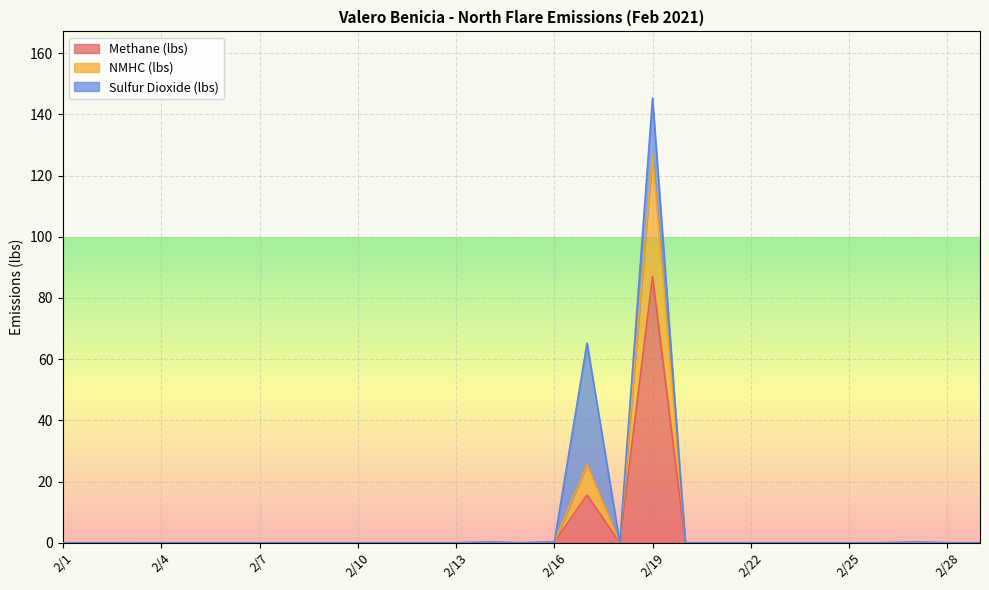

What is the maximum value for Methane (lbs)?

87.0